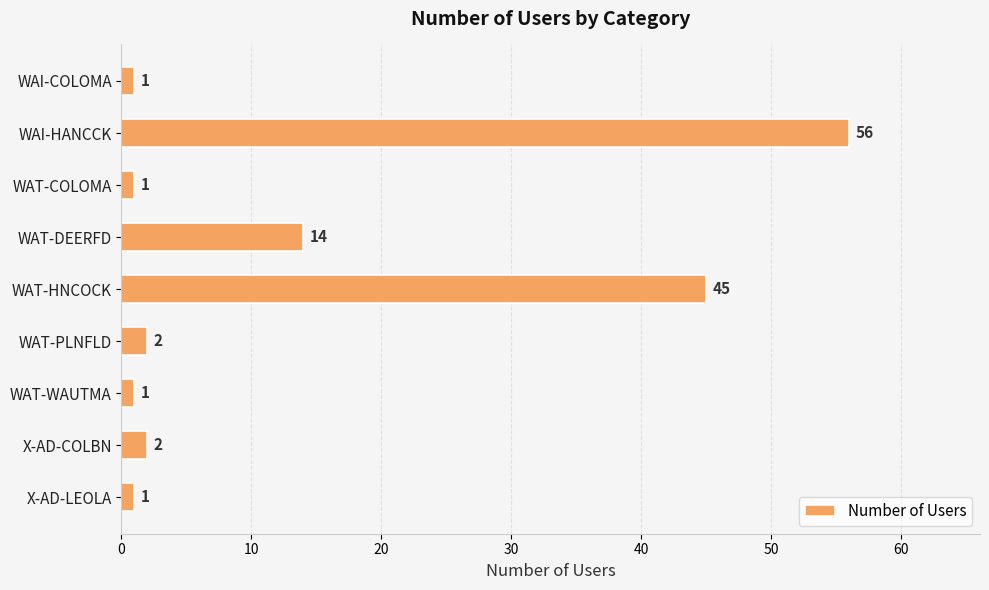

Reading top to bottom, transcribe all the data shown in this chart.

WAI-COLOMA=1	WAI-HANCCK=56	WAT-COLOMA=1	WAT-DEERFD=14	WAT-HNCOCK=45	WAT-PLNFLD=2	WAT-WAUTMA=1	X-AD-COLBN=2	X-AD-LEOLA=1